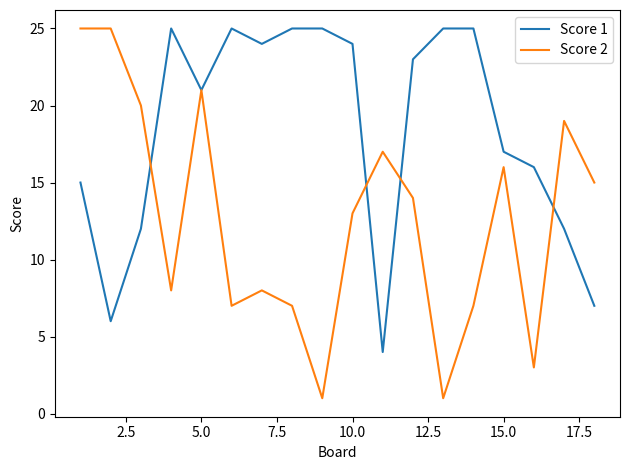

Rank the series by their average value, from highest to lowest.

Score 1, Score 2